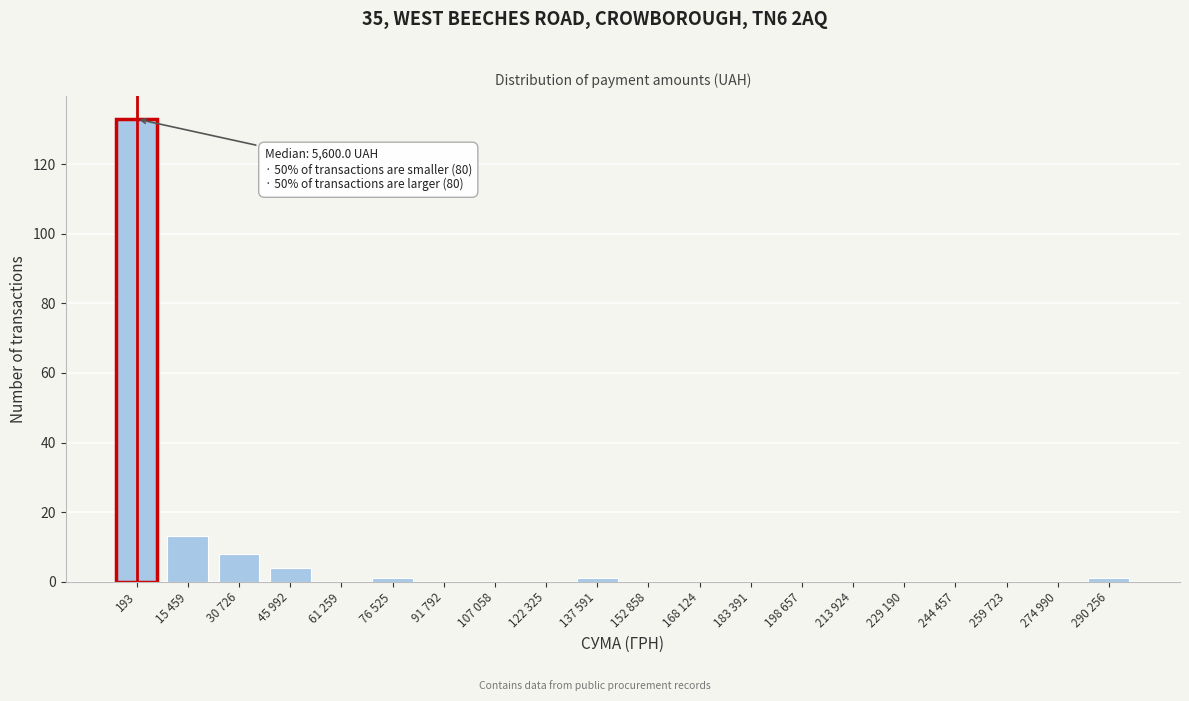

Reading left to right, what are all the values shown in this chart?

193=133	15 459=13	30 726=8	45 992=4	61 259=0	76 525=1	91 792=0	107 058=0	122 325=0	137 591=1	152 858=0	168 124=0	183 391=0	198 657=0	213 924=0	229 190=0	244 457=0	259 723=0	274 990=0	290 256=1